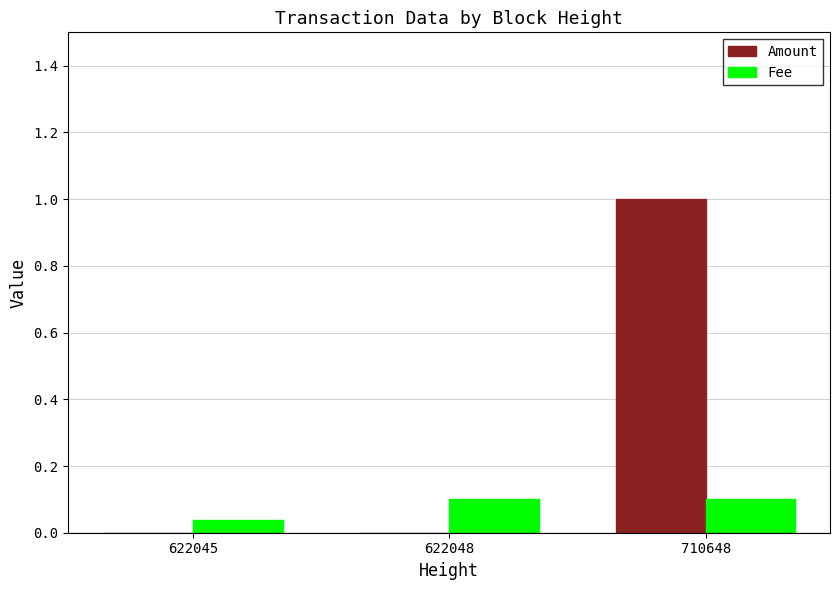

True or false: Amount has a value of 0.0 at 622048.

True